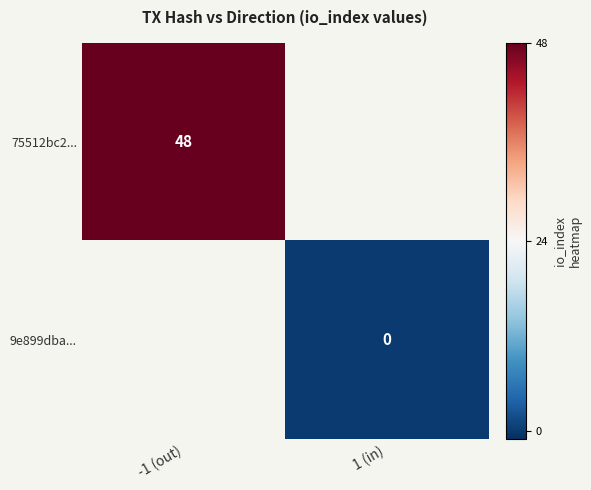

The value of 75512bc2... at -1 (out) is 48. True or false?

True